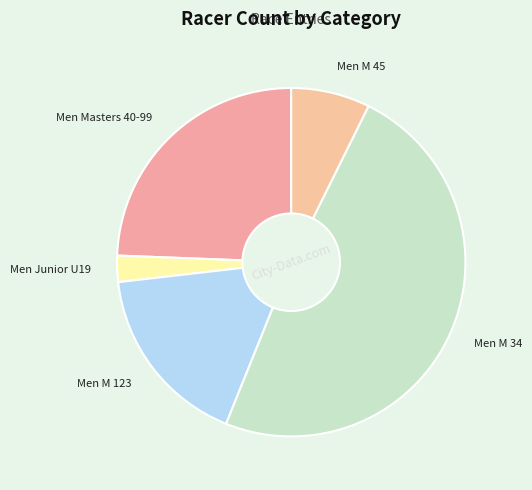

Rank the categories by value from lowest to highest.

Men Junior U19, Men M 45, Men M 123, Men Masters 40-99, Men M 34